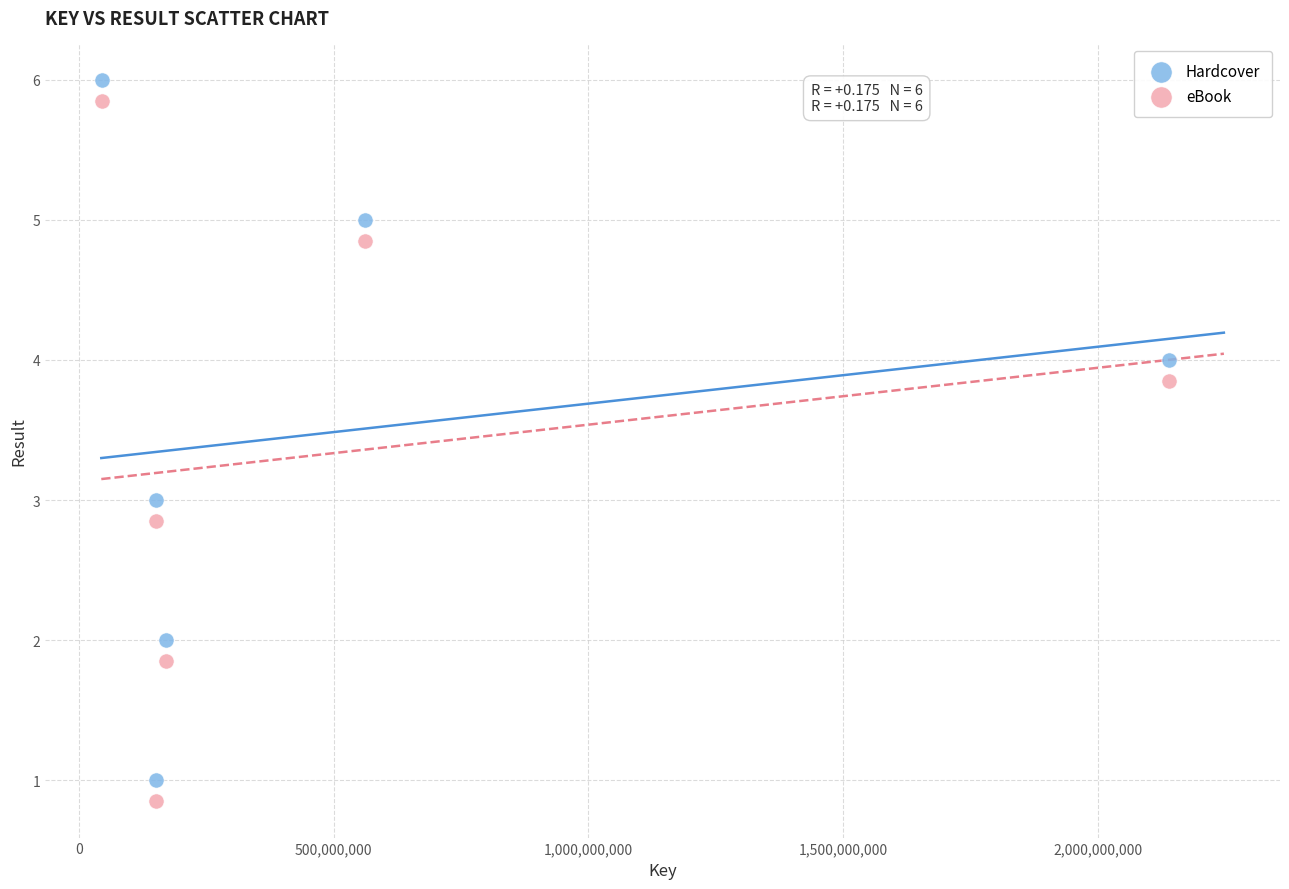

Across all data points, what is the range of X values (max minus min)?

2095098784.0